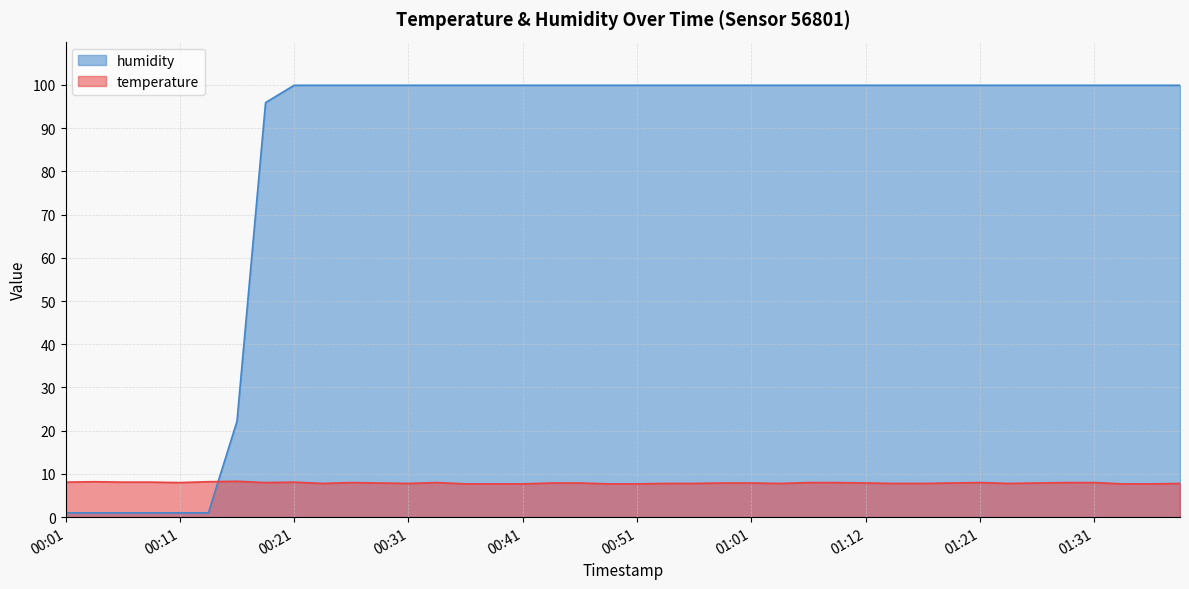

At how many categories does at least one series exceed 43?

33